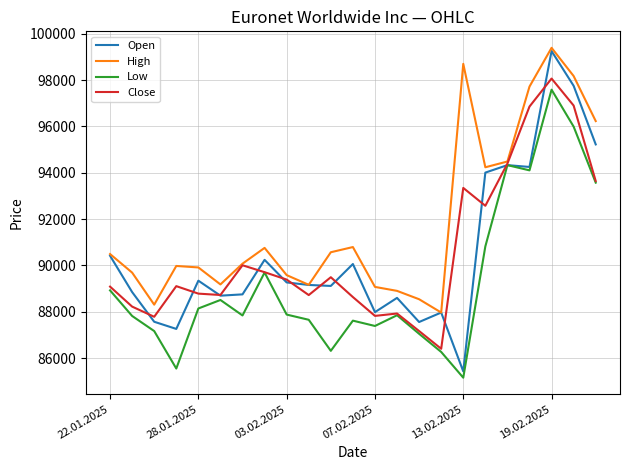

What is the maximum value shown in the chart?

99390